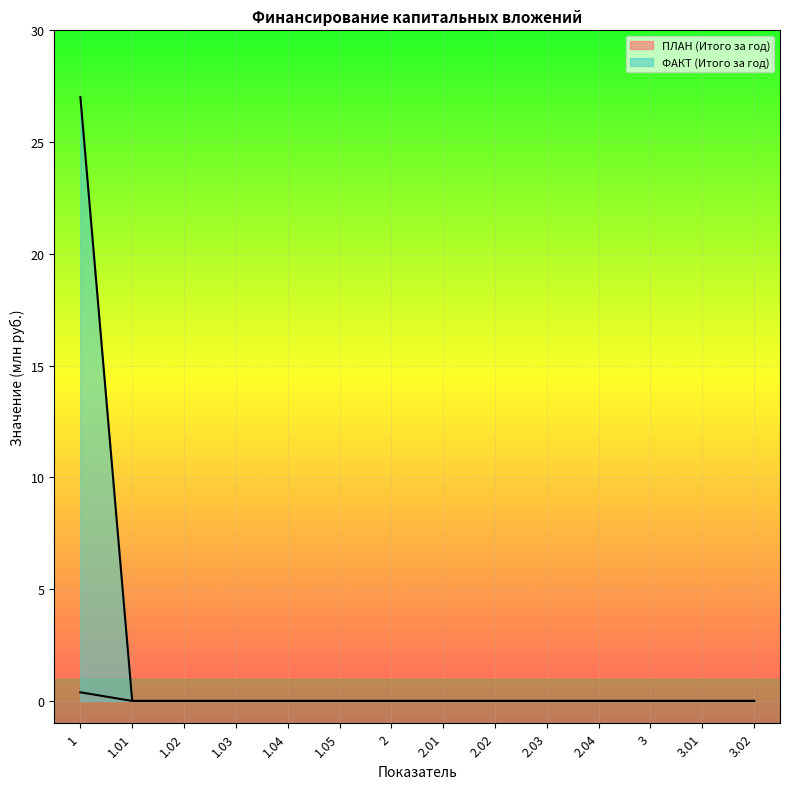

Reading left to right, transcribe all the data shown in this chart.

ПЛАН (Итого за год): 0.4	0.0	0.0	0.0	0.0	0.0	0.0	0.0	0.0	0.0	0.0	0.0	0.0	0.0
ФАКТ (Итого за год): 27.0	0.0	0.0	0.0	0.0	0.0	0.0	0.0	0.0	0.0	0.0	0.0	0.0	0.0